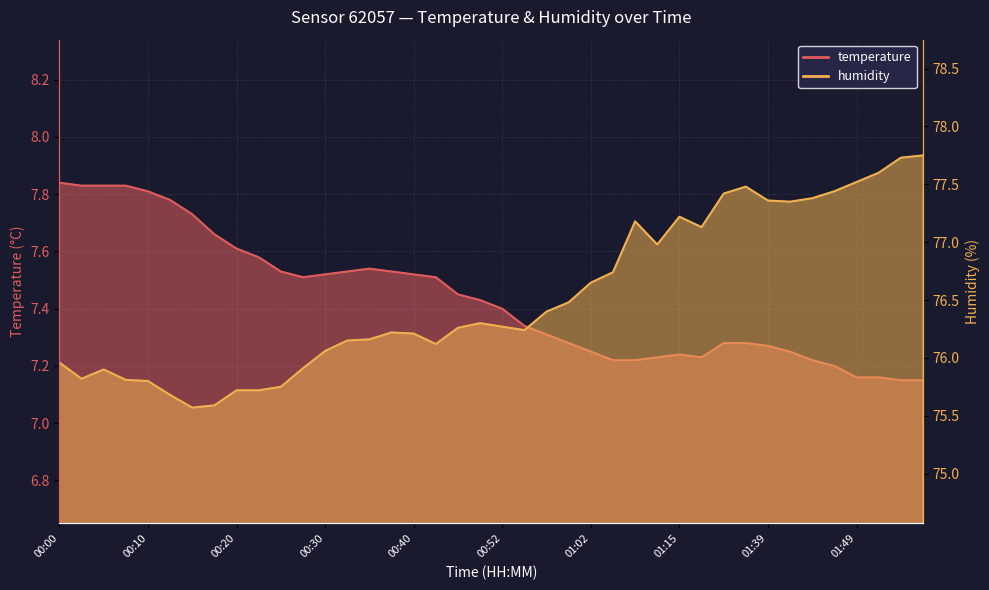

At which category does temperature reach its first local valley?

00:27